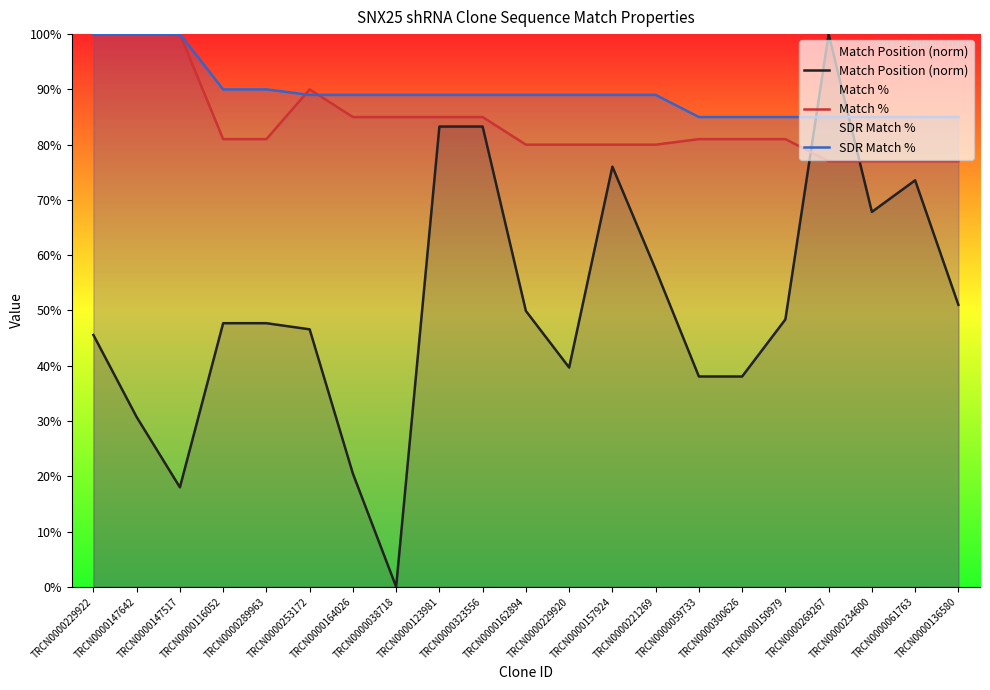

The SDR Match % series shows 134.3 at TRCN0000136580. True or false?

False